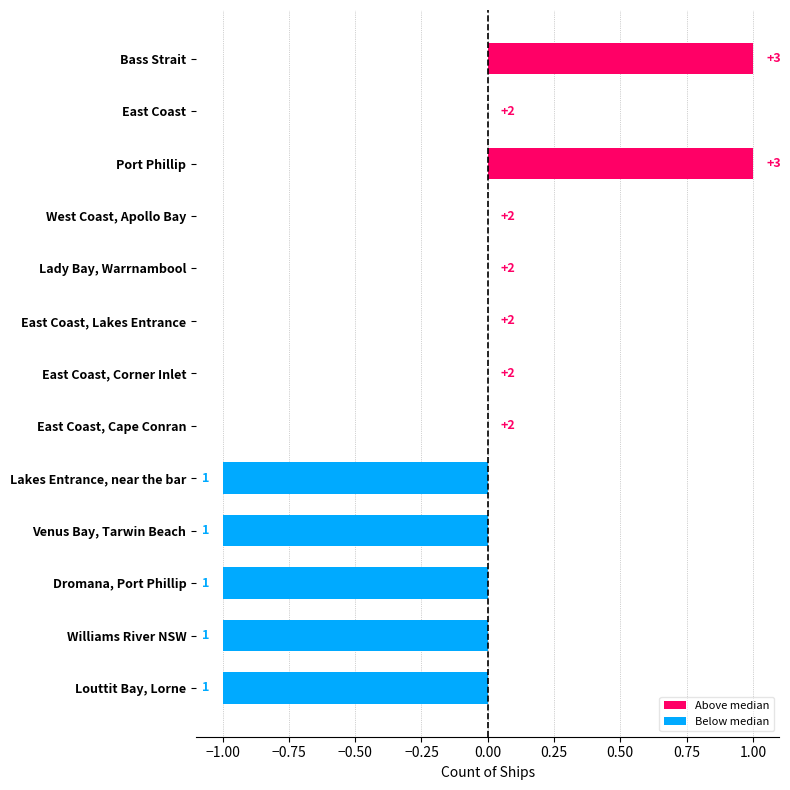

Which series has the largest total across all categories?

Above median